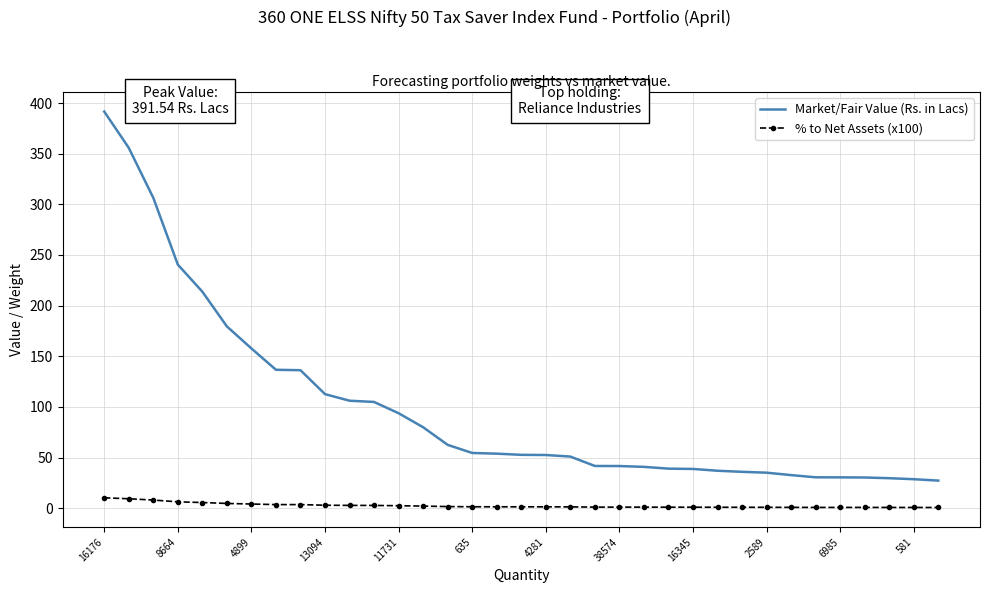

Which series has the largest total across all categories?

Market/Fair Value (Rs. in Lacs)